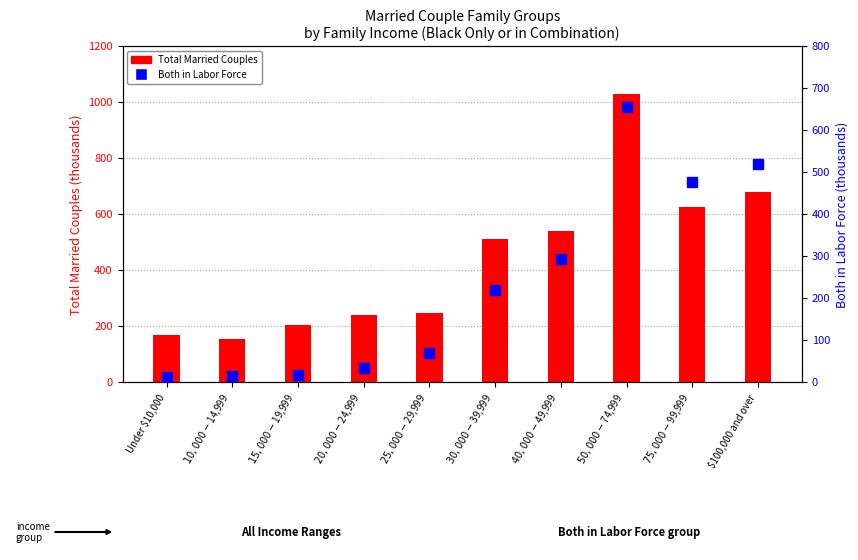

The value of Both in Labor Force at $100,000 and over is 699. True or false?

False